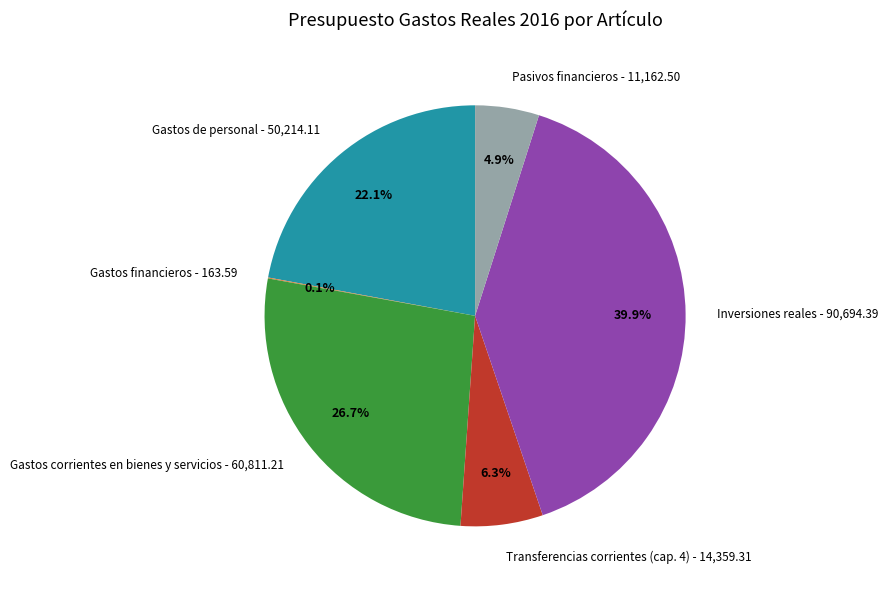

Which has a higher value, Gastos de personal or Pasivos financieros?

Gastos de personal